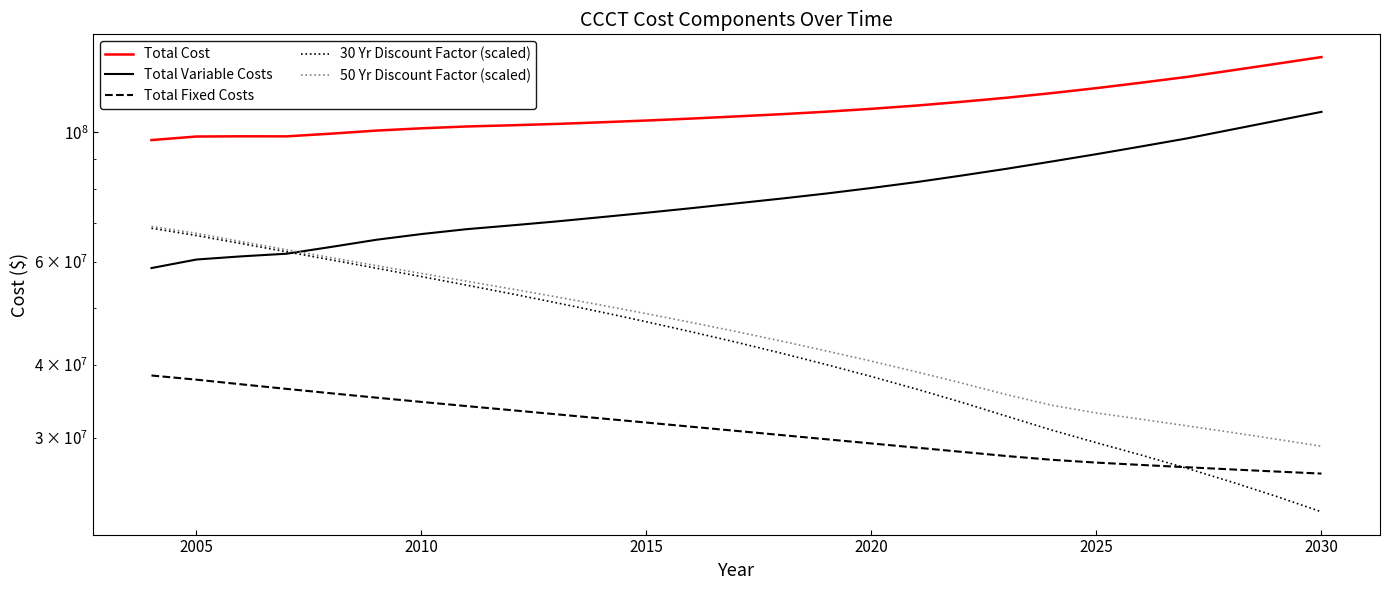

What is the value of the Total Variable Costs point at the 3rd from the left?

61344950.3